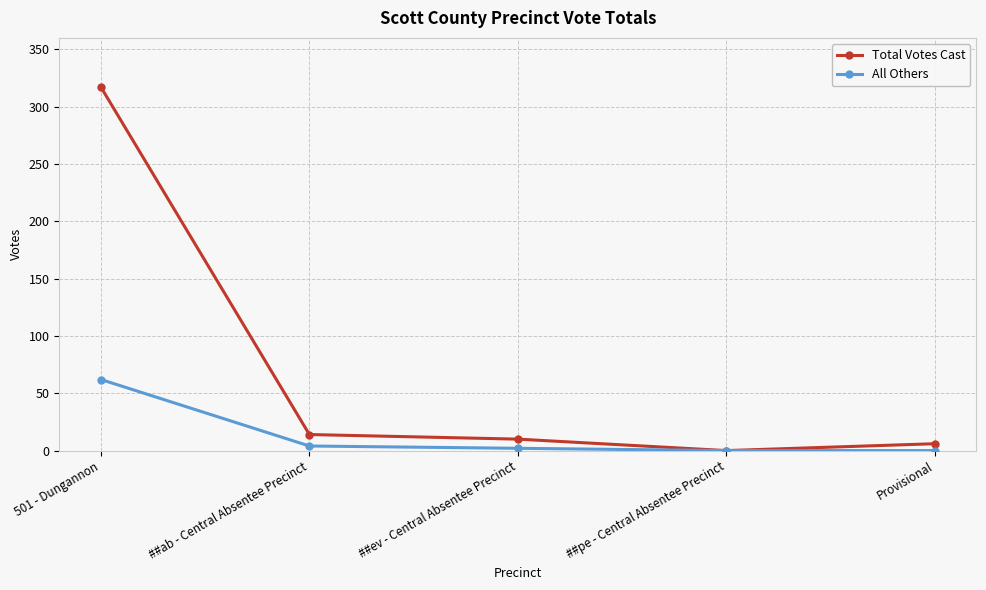

What is the approximate value of All Others at 501 - Dungannon?

62